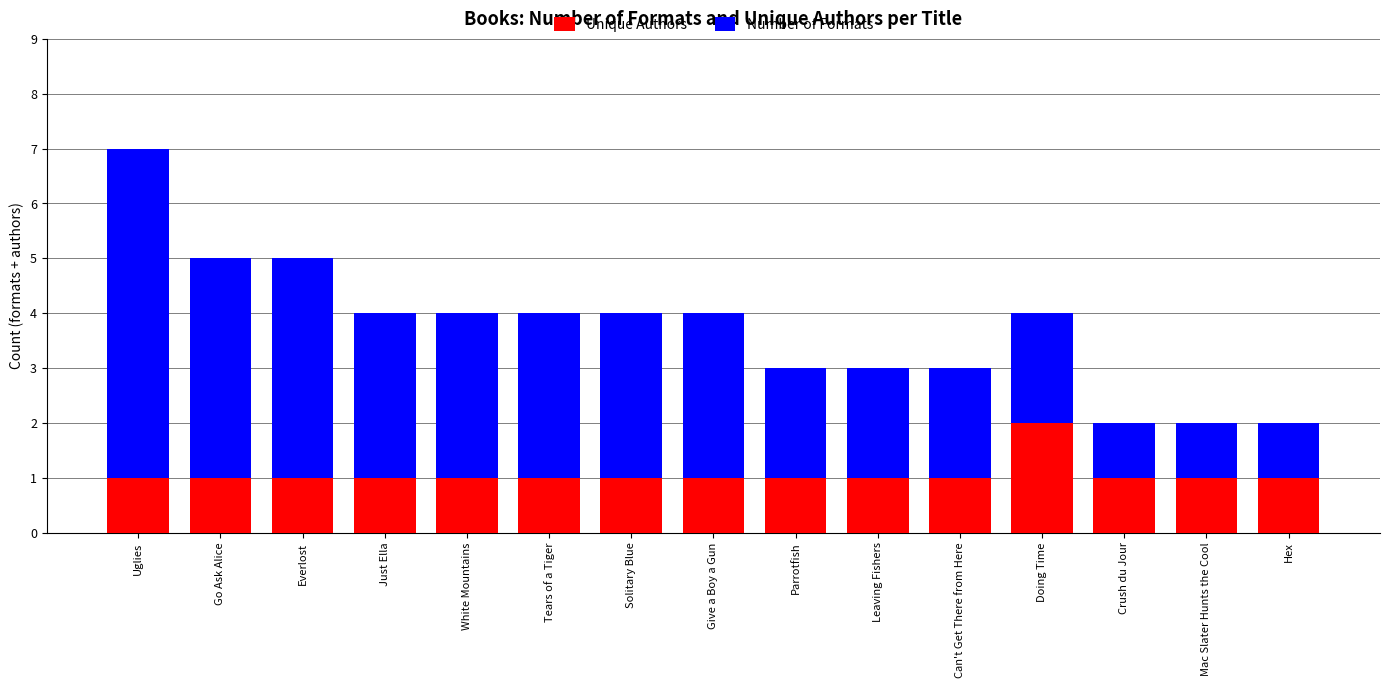

At which category is the sum across all series the highest?

Uglies